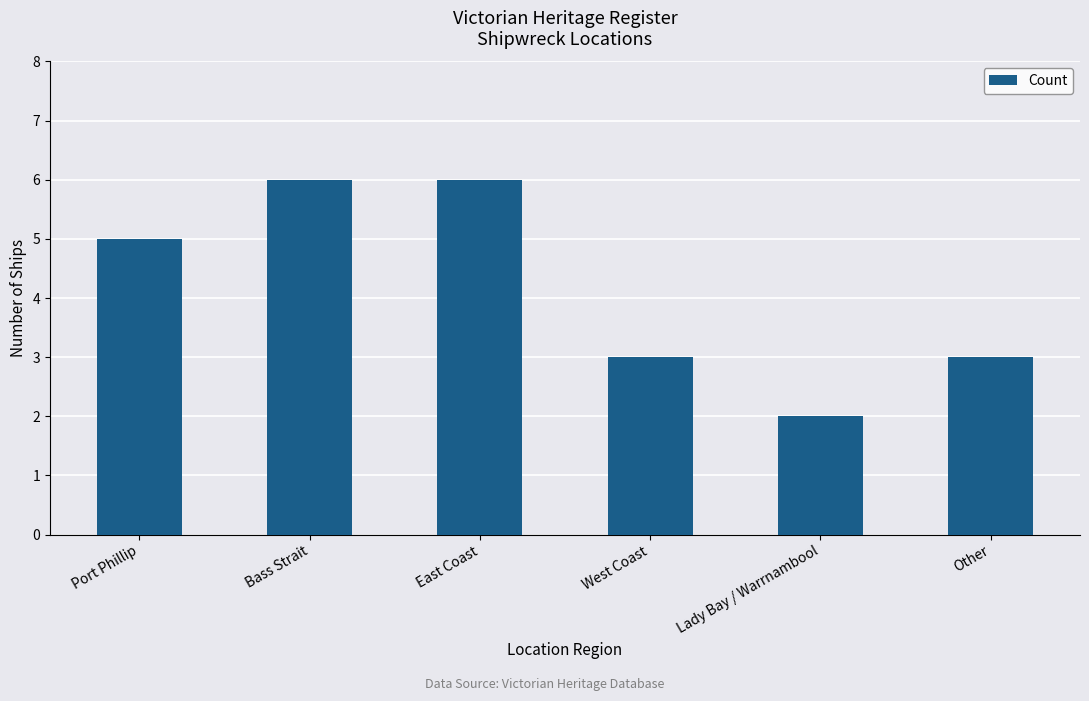

What is the average value?

4